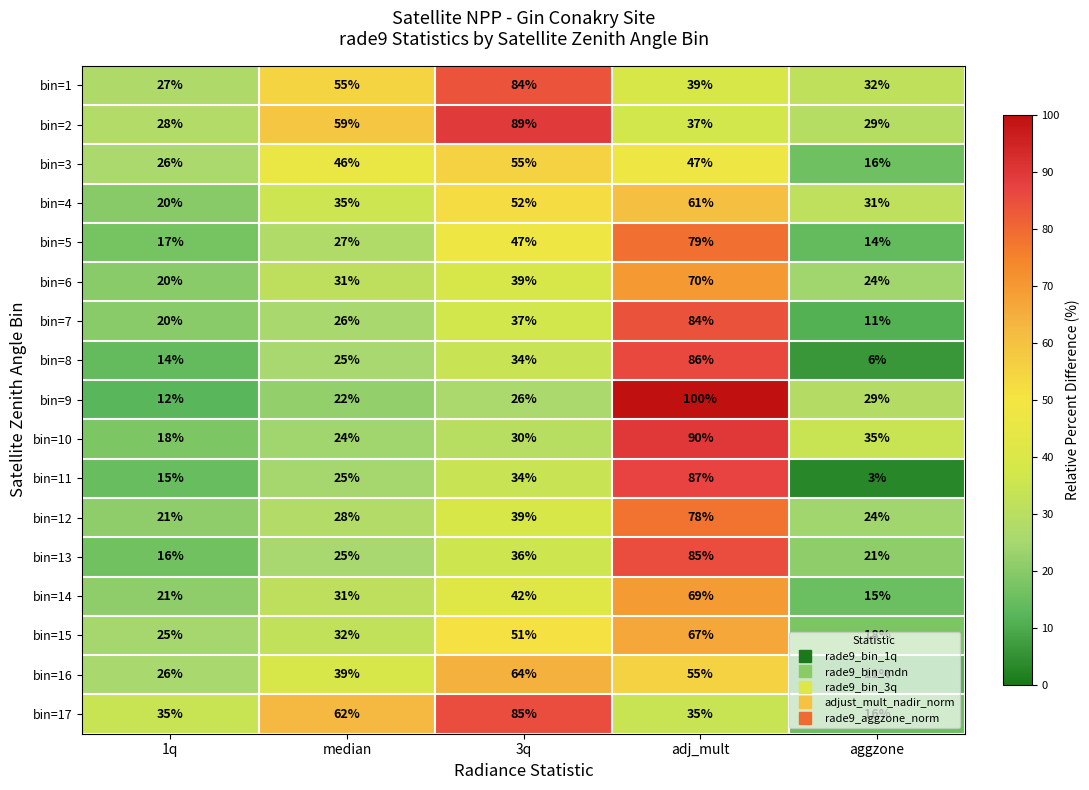

Where is bin=17 nearest to the value 50?

median